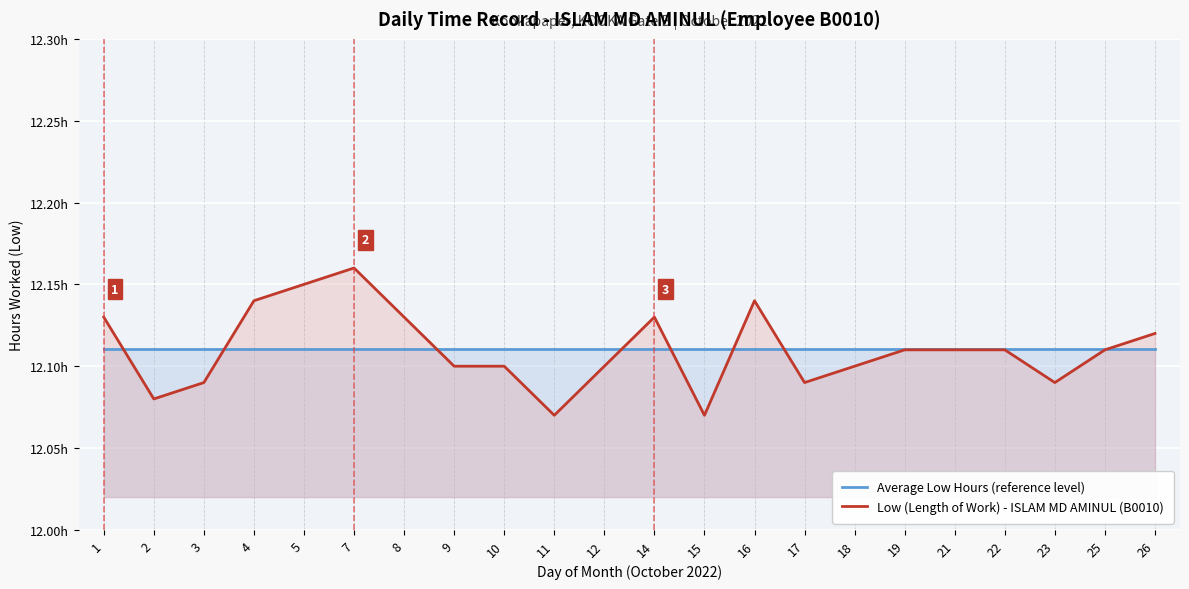

How many Low (Length of Work) - ISLAM MD AMINUL (B0010) values are between 12 and 13?

22